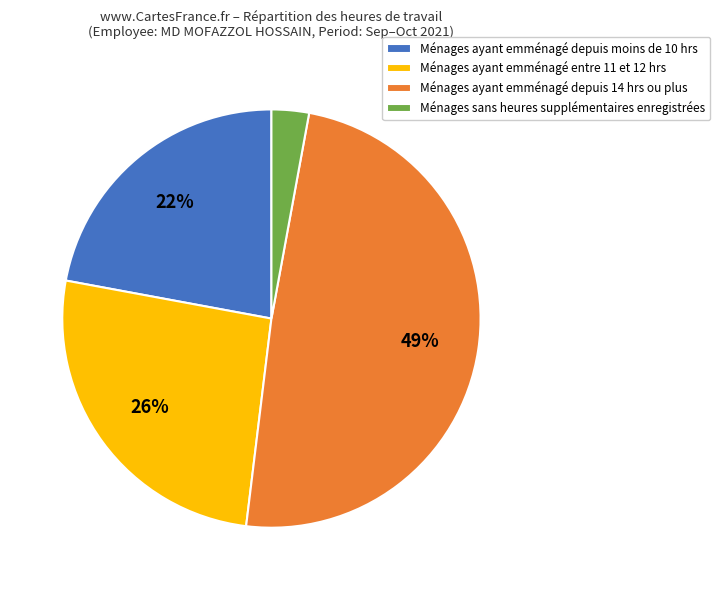

Do Ménages ayant emménagé depuis 14 hrs ou plus and Ménages sans heures supplémentaires enregistrées together represent more than half of the pie?

Yes